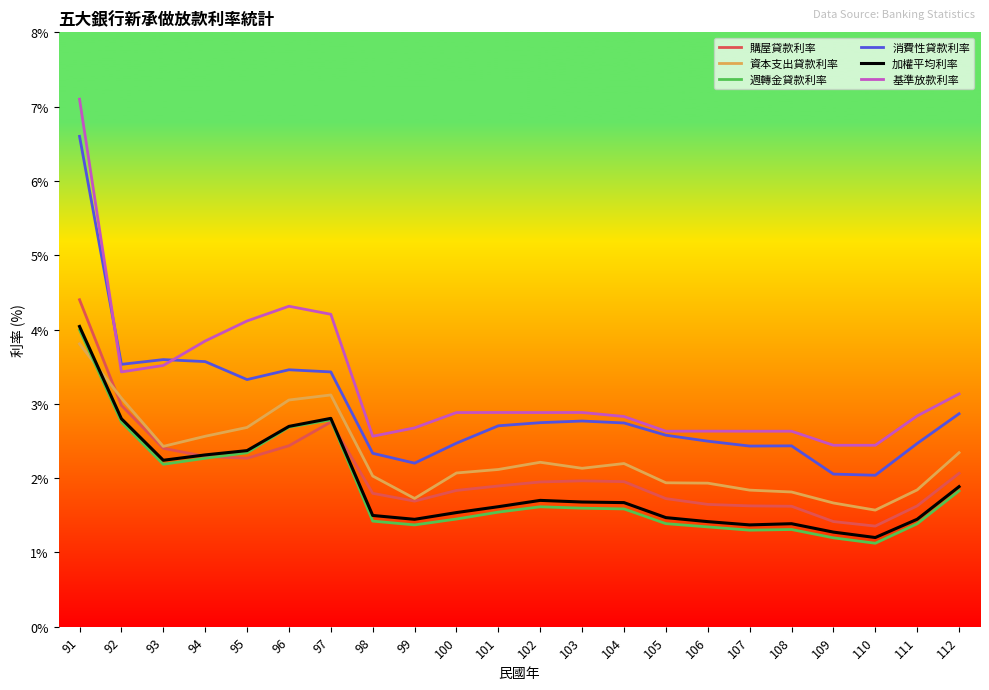

What is the difference between the maximum and minimum values in the 資本支出貸款利率 series?

2.2